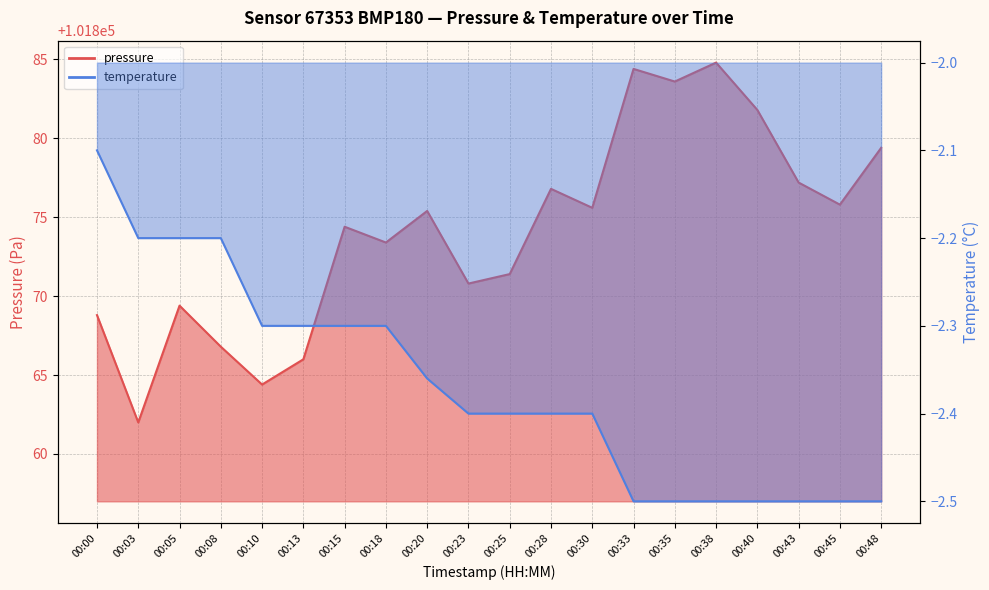

At which label is pressure closest to 101873?

00:18